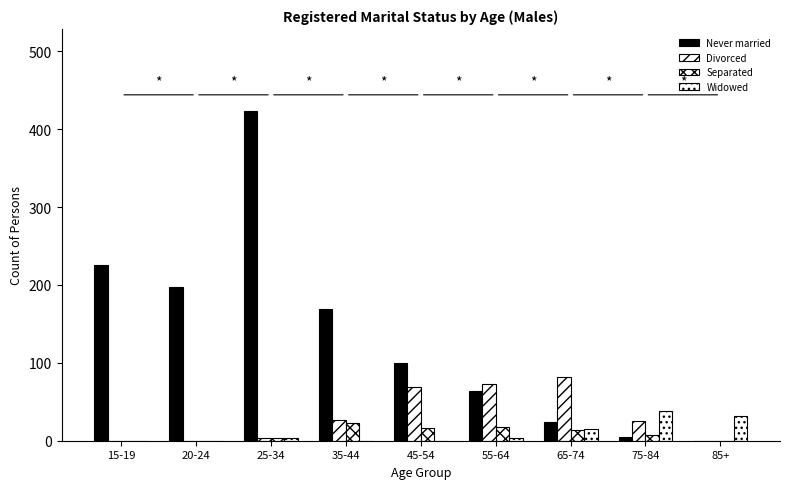

Are the bars horizontal?

No